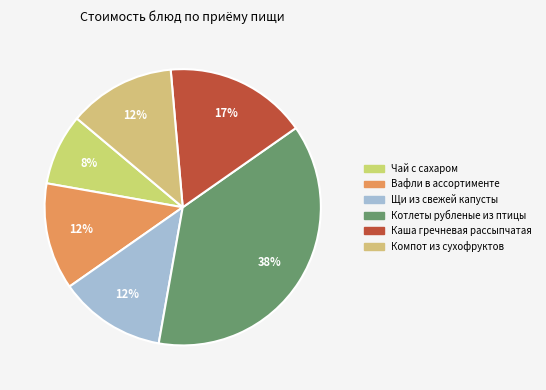

To the nearest percent, what portion does Компот из сухофруктов represent?

12%